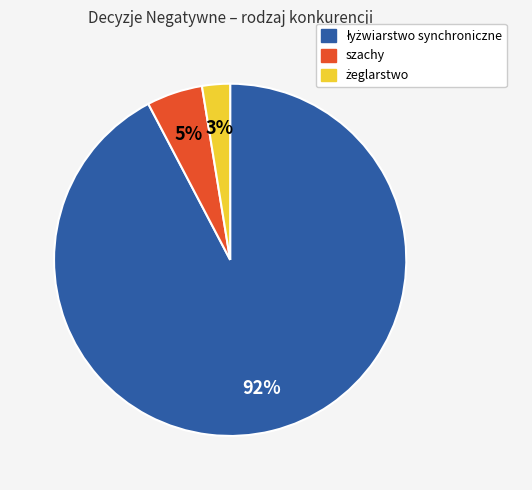

The szachy slice represents 16% of the pie. True or false?

False